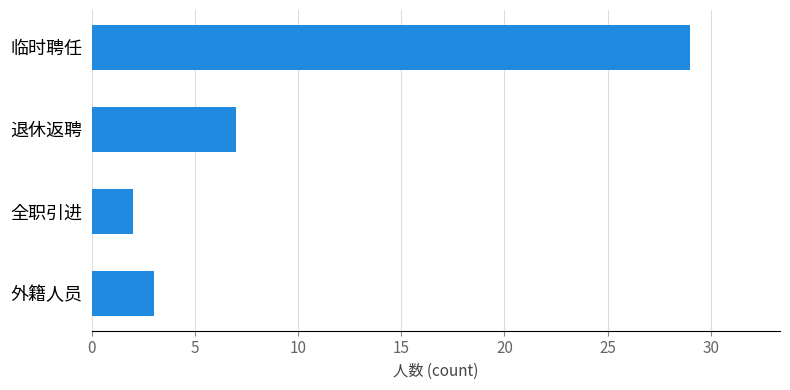

What is the change in value from 临时聘任 to 全职引进?

-27